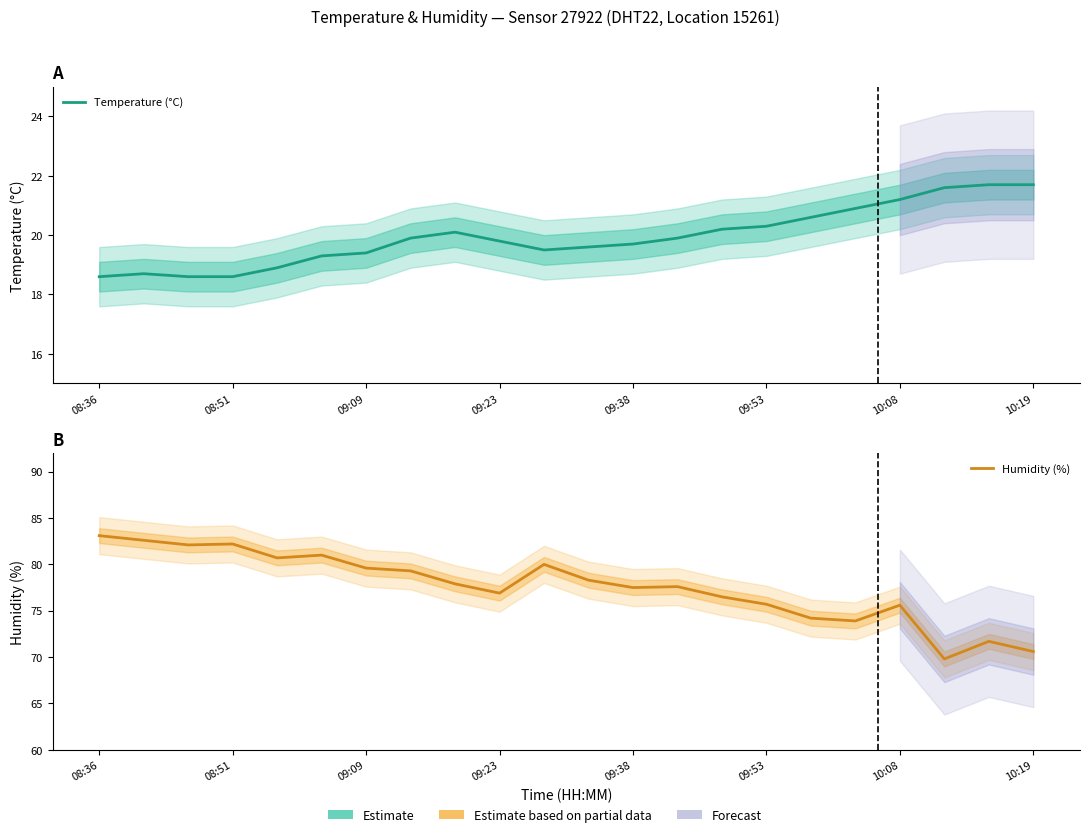

How many lines are shown in the chart?

2